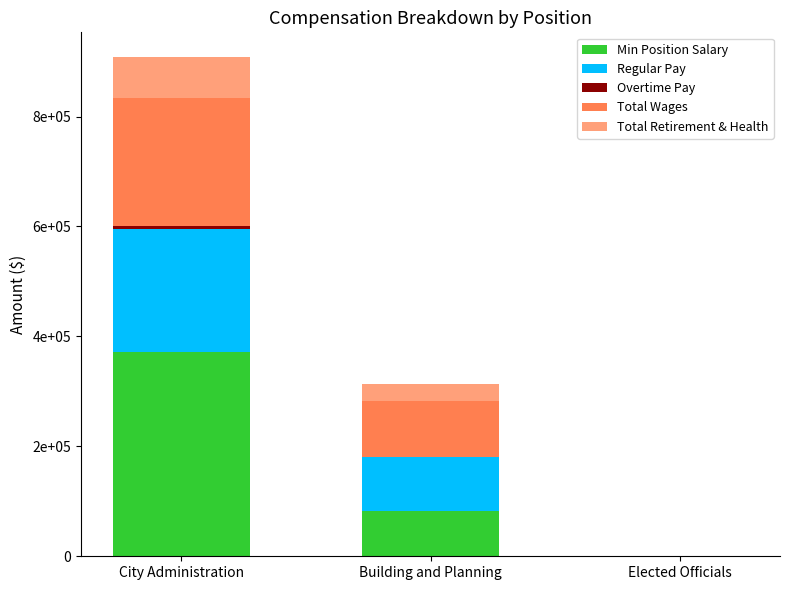

Are the bars horizontal?

No